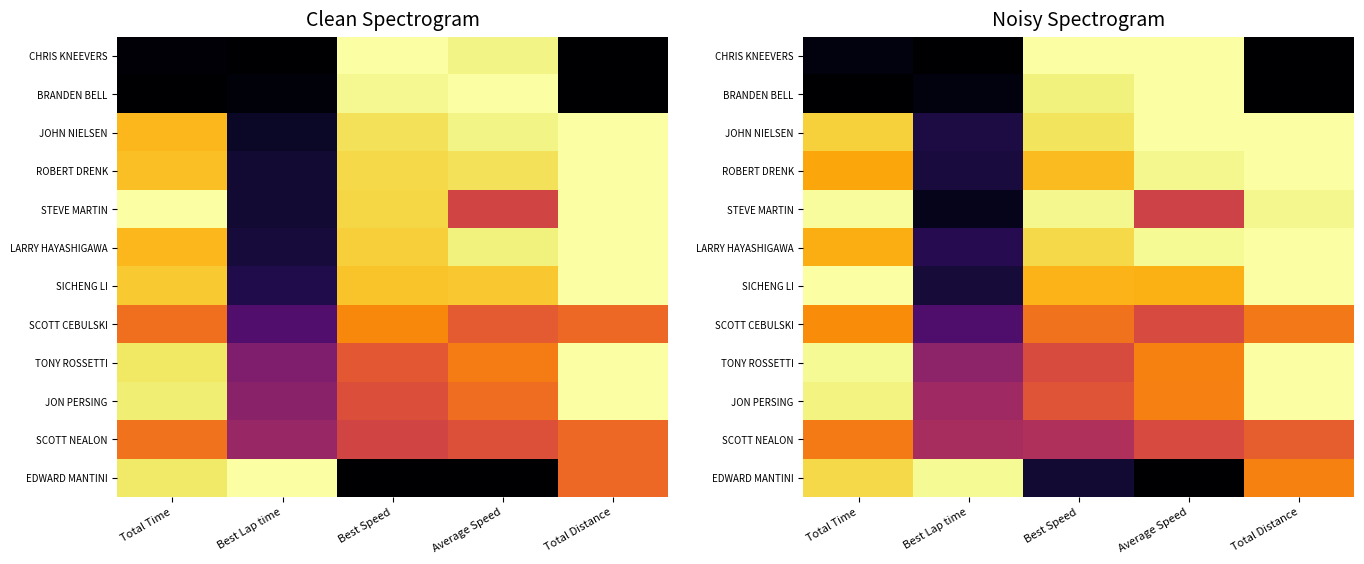

At which label does TONY ROSSETTI reach its minimum?

Best Lap time